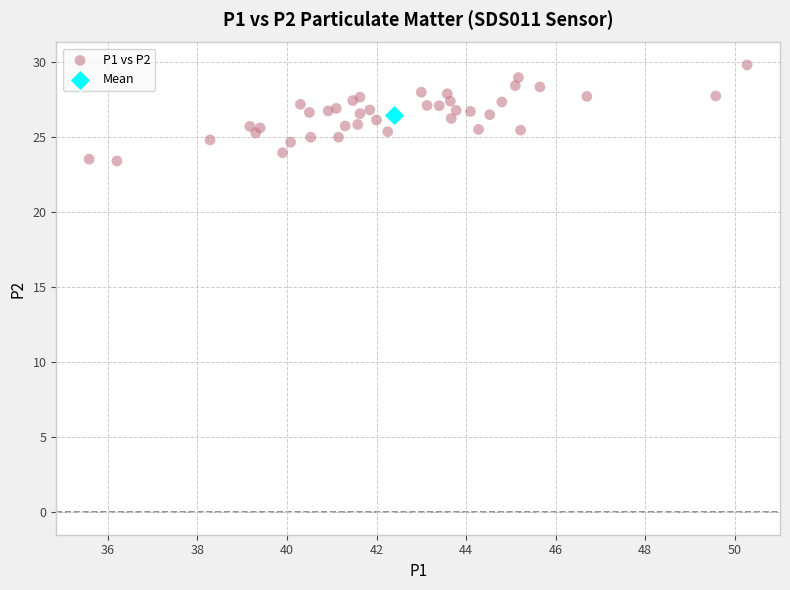

What are all the series names shown in the legend?

P1 vs P2, Mean